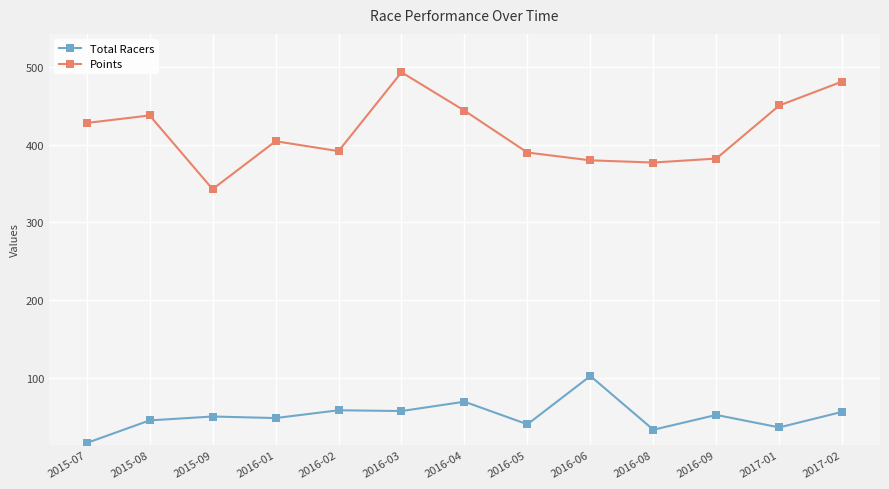

Which series has the largest range (max minus min)?

Points